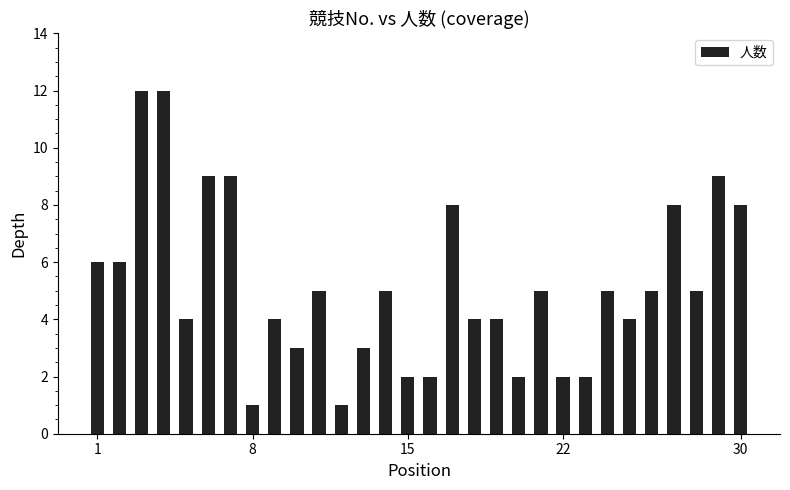

What is the difference between the maximum and minimum values?

11